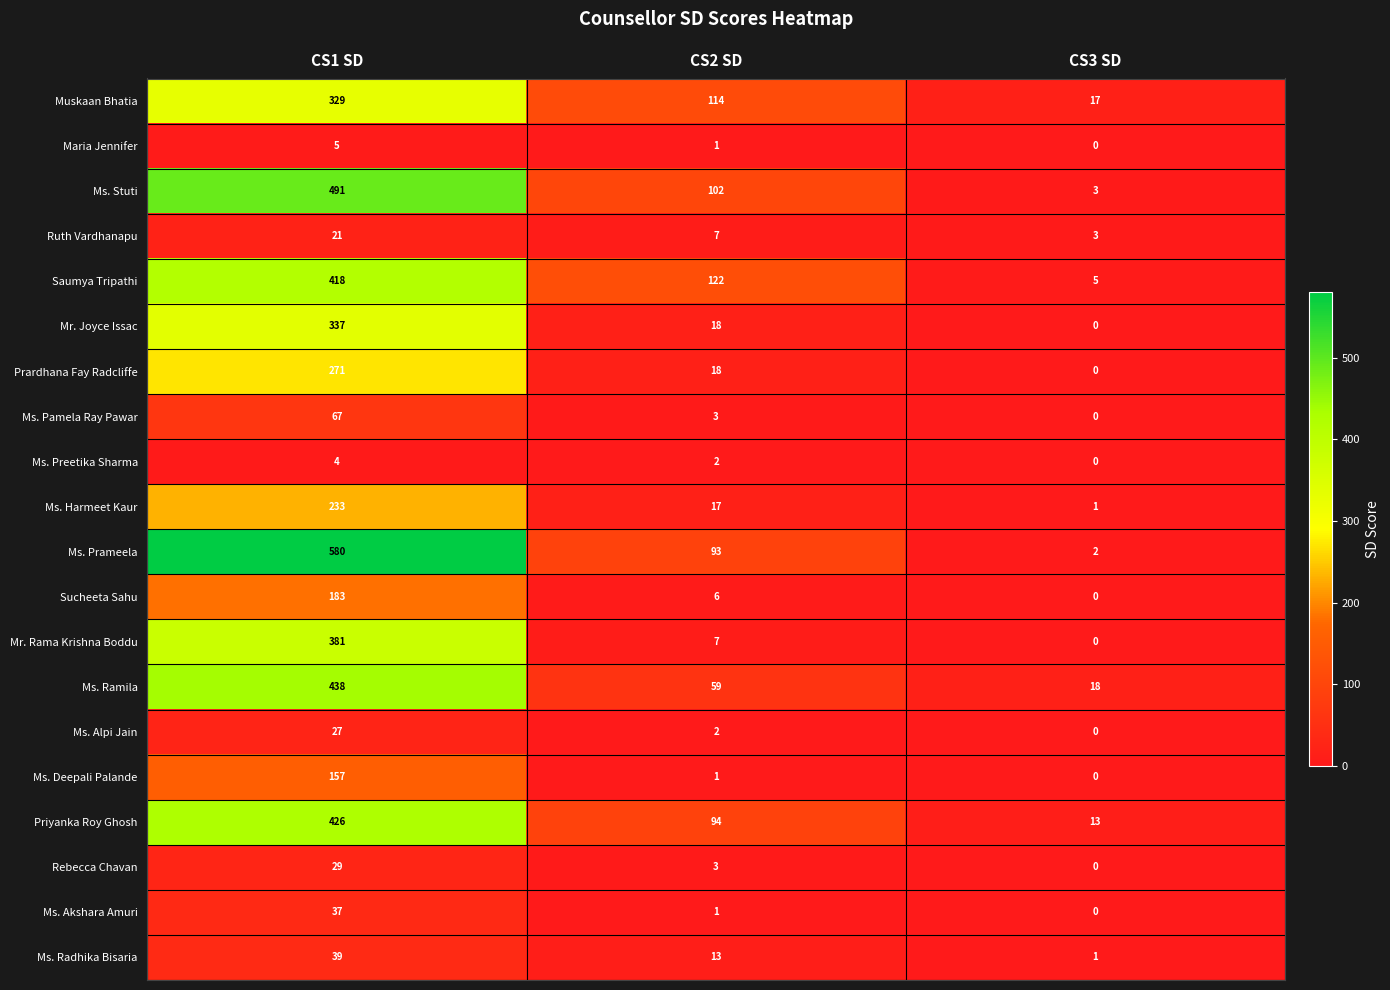

The value of Priyanka Roy Ghosh at CS1 SD is 426. True or false?

True